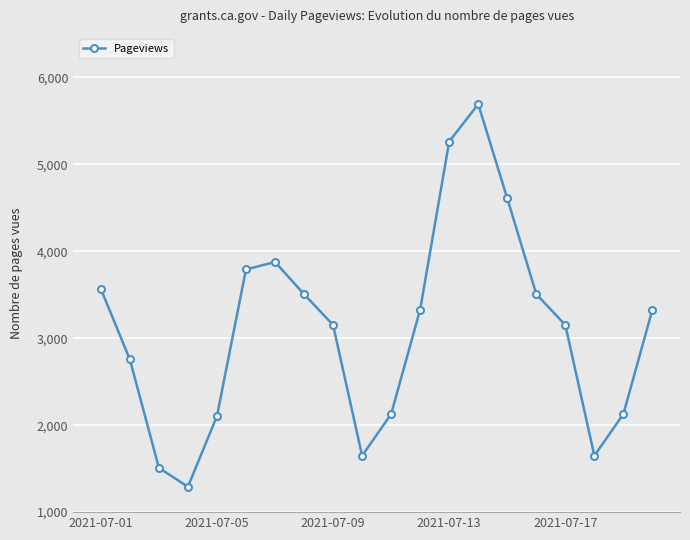

How many data points are less than 3330?

10